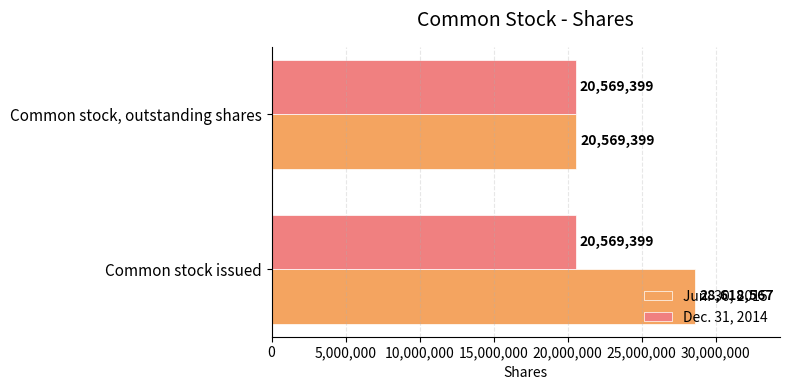

Rank the series at Common stock issued from lowest to highest value.

Dec. 31, 2014, Jun. 30, 2015